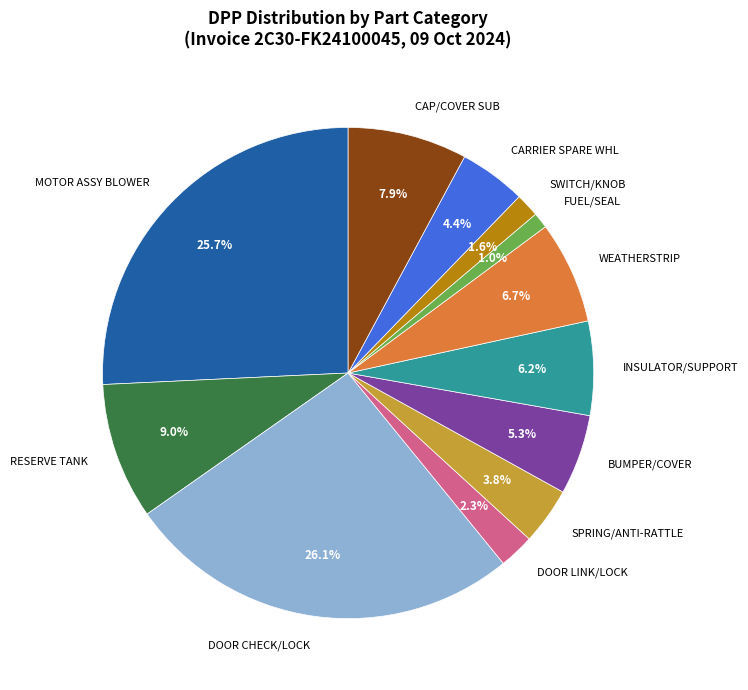

Combined, what portion of the pie is INSULATOR/SUPPORT and CARRIER SPARE WHL?

10.6%